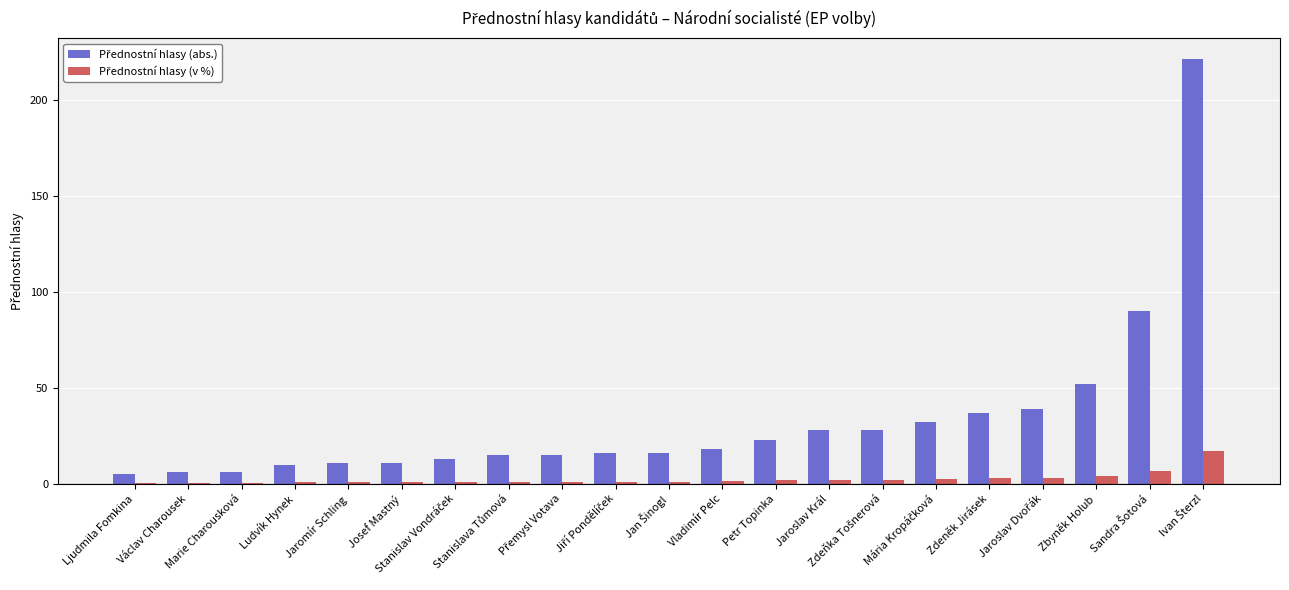

What is the greatest value displayed?

221.0